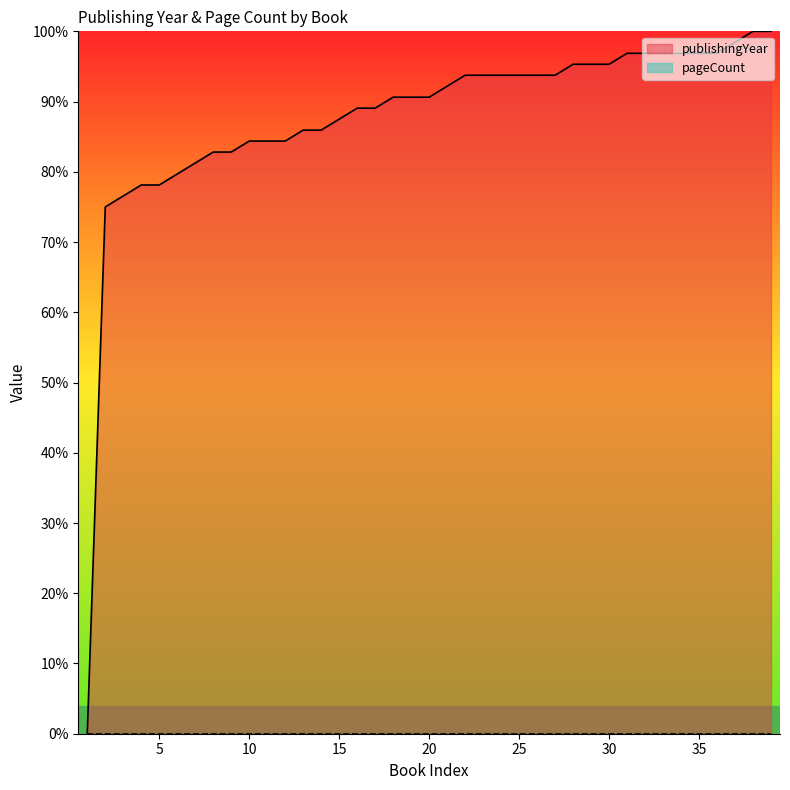

What is the difference between the values at 28 and 17?

6.2